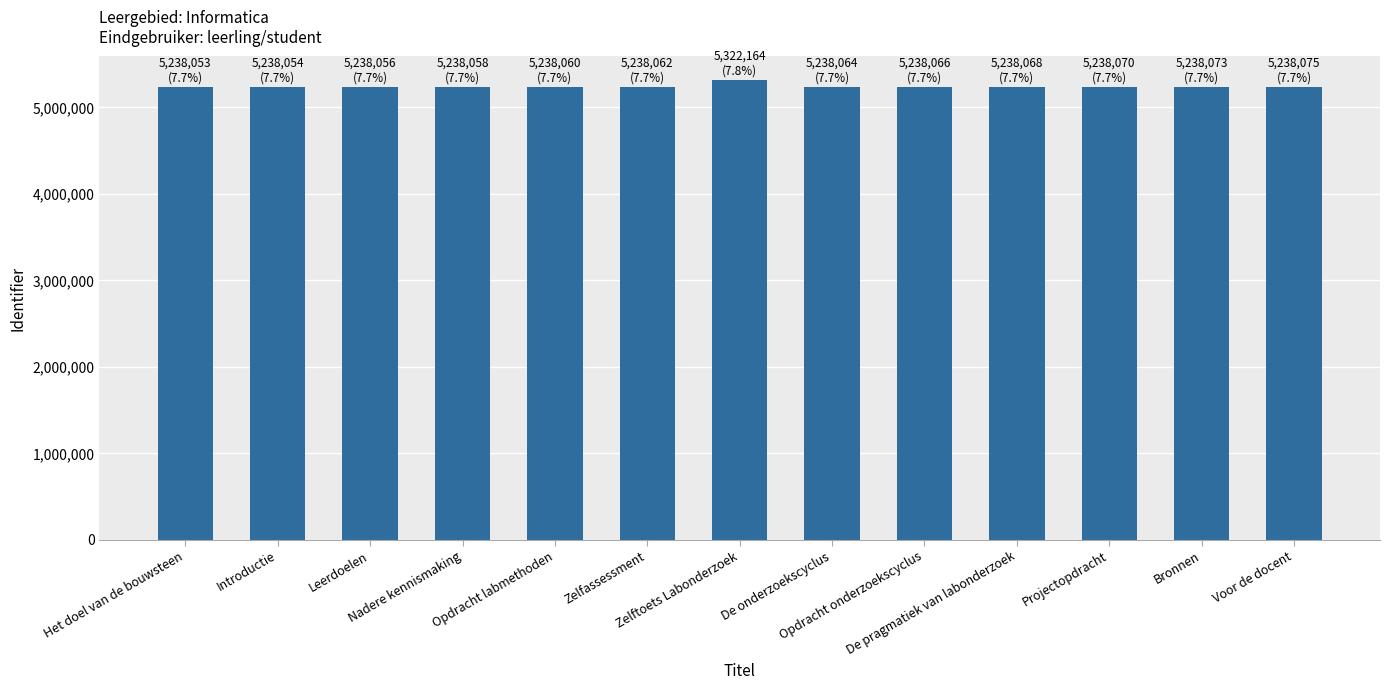

Which category has the highest value across all series?

Zelftoets Labonderzoek